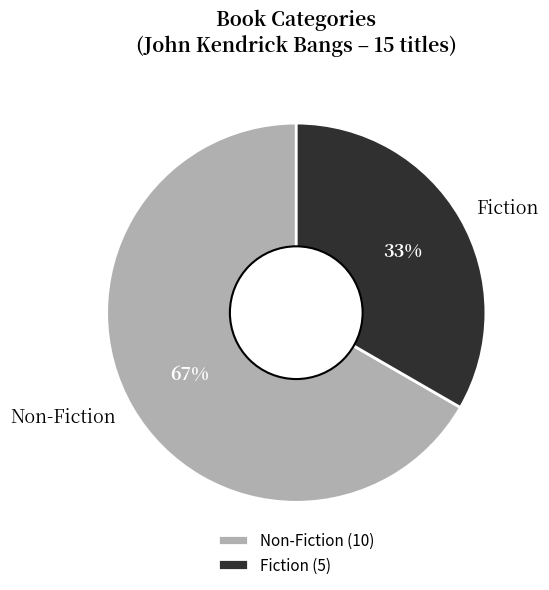

To the nearest percent, what is the combined percentage of Non-Fiction and Fiction?

100%